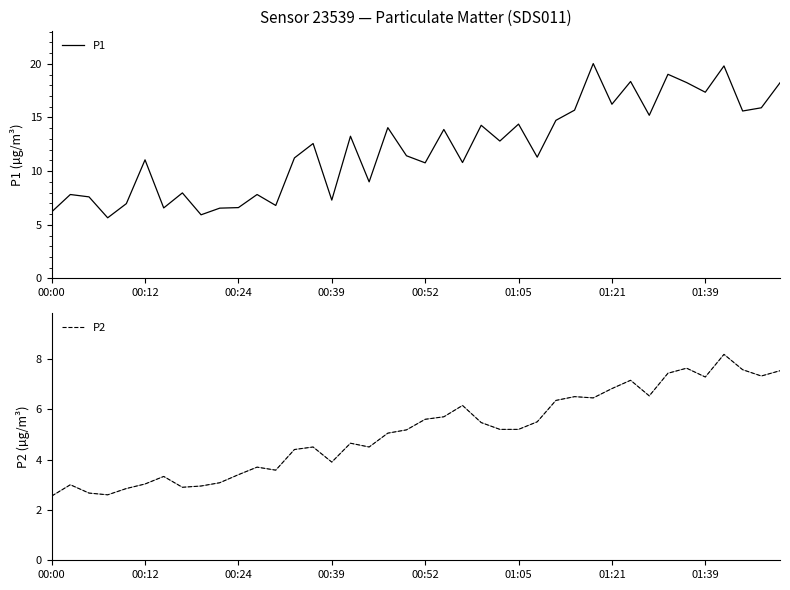

What is the minimum value for P2?

2.5